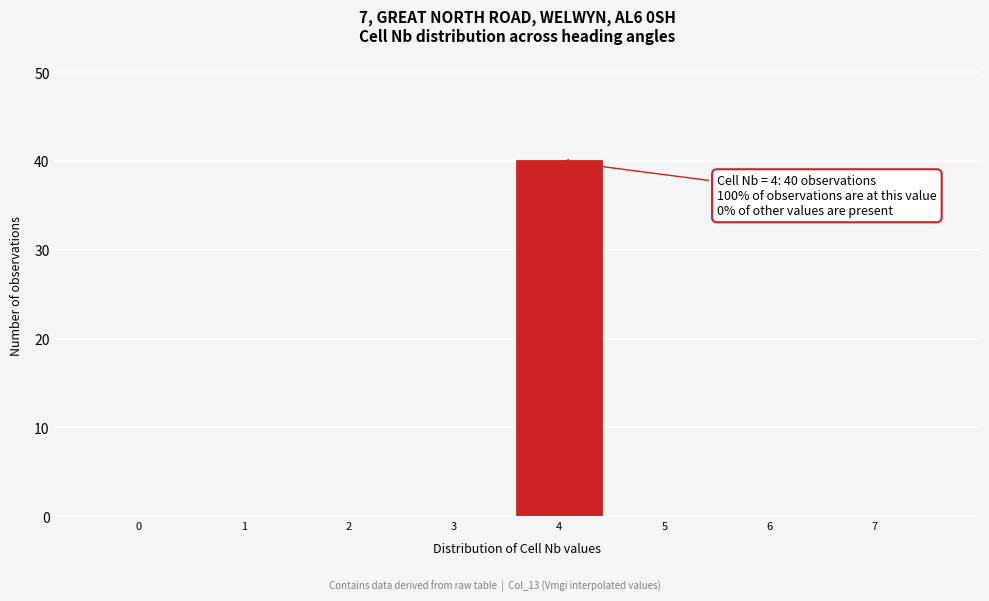

Reading left to right, list all the values displayed in this chart.

0=0	1=0	2=0	3=0	4=40	5=0	6=0	7=0